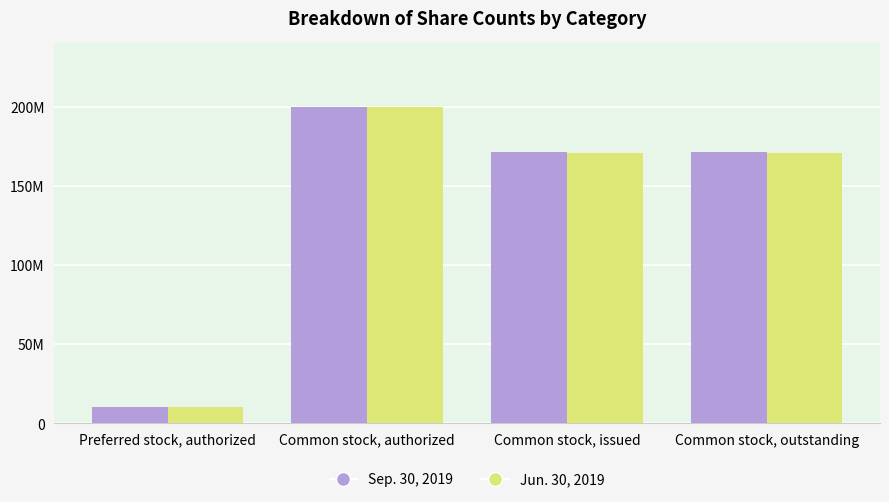

What are all the series names shown in the legend?

Sep. 30, 2019, Jun. 30, 2019